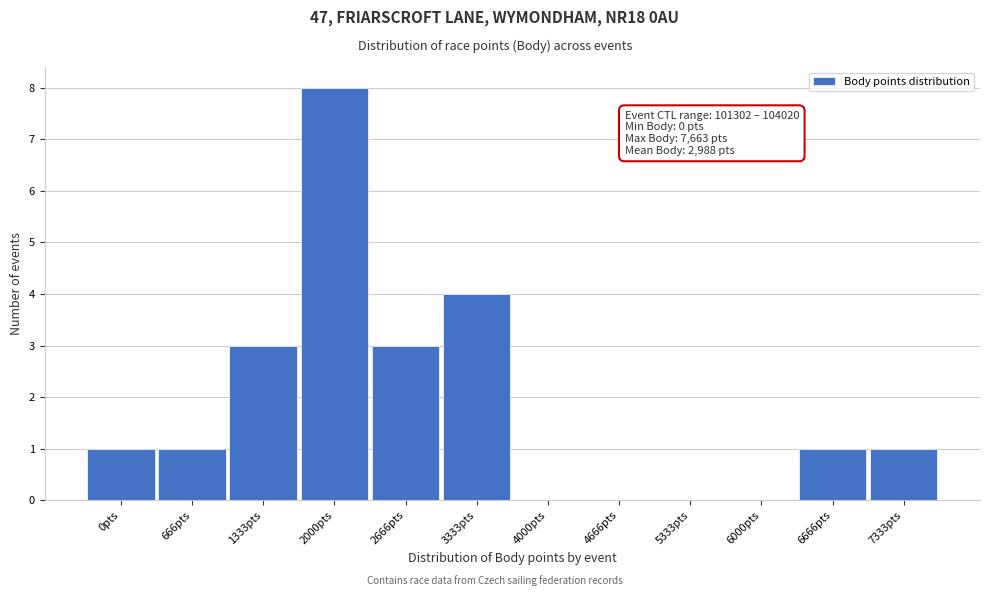

Reading left to right, extract all data points from this chart.

0pts=1	666pts=1	1333pts=3	2000pts=8	2666pts=3	3333pts=4	4000pts=0	4666pts=0	5333pts=0	6000pts=0	6666pts=1	7333pts=1